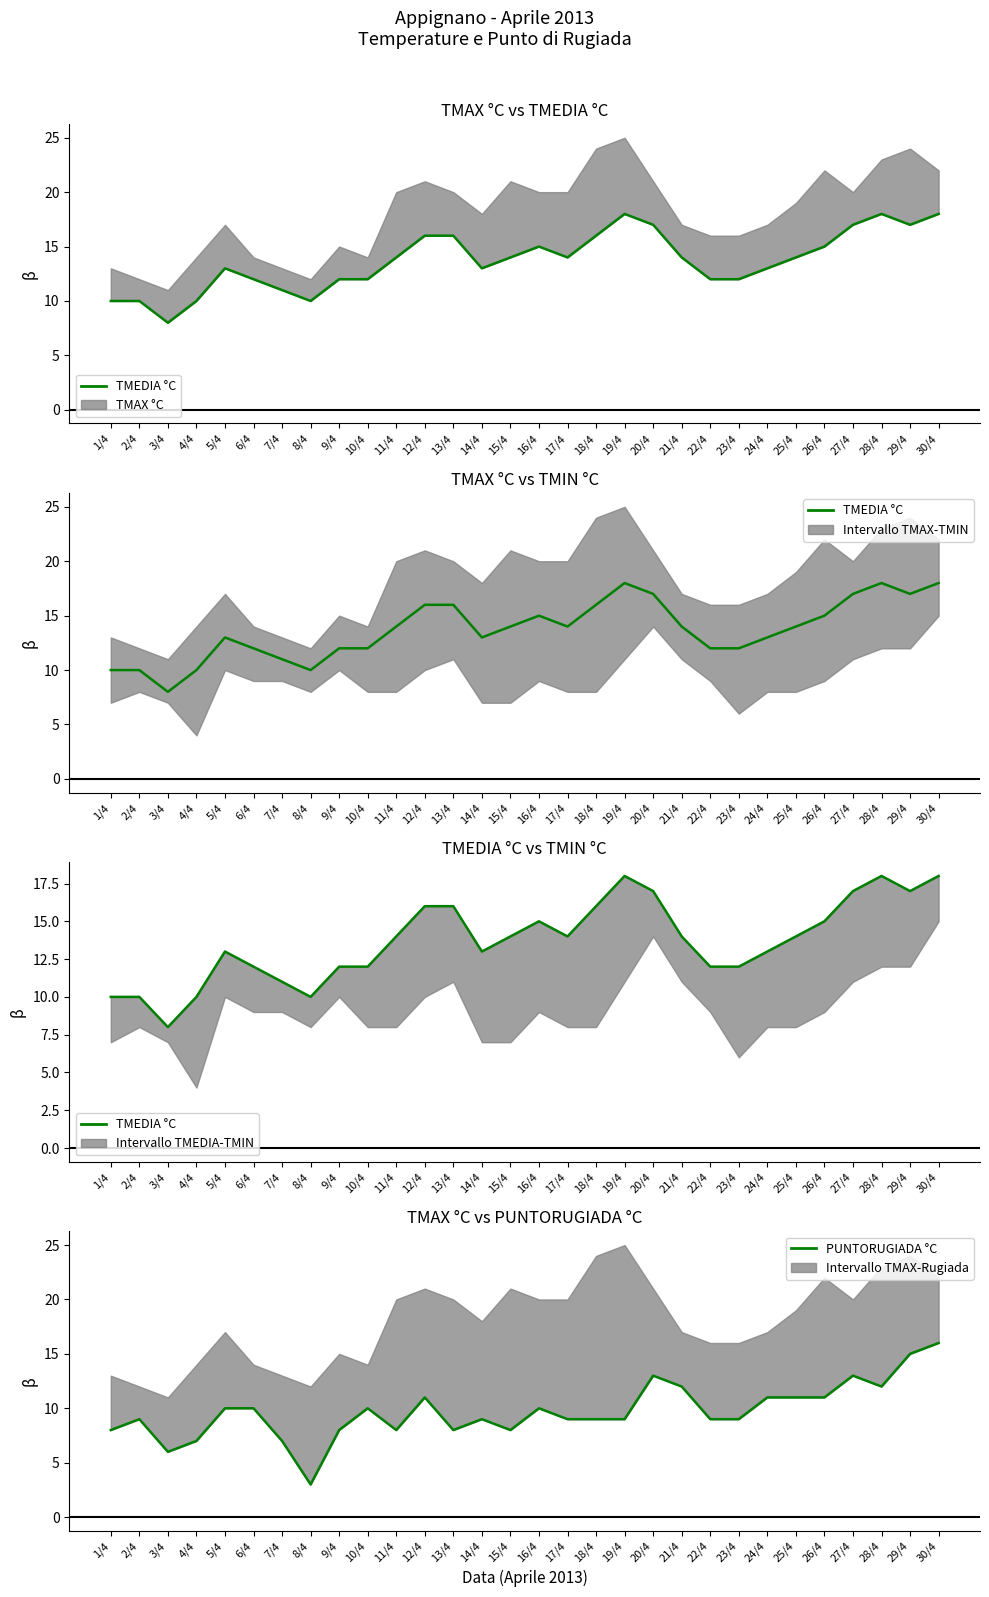

True or false: TMEDIA °C has more than 2 interior local peaks.

True